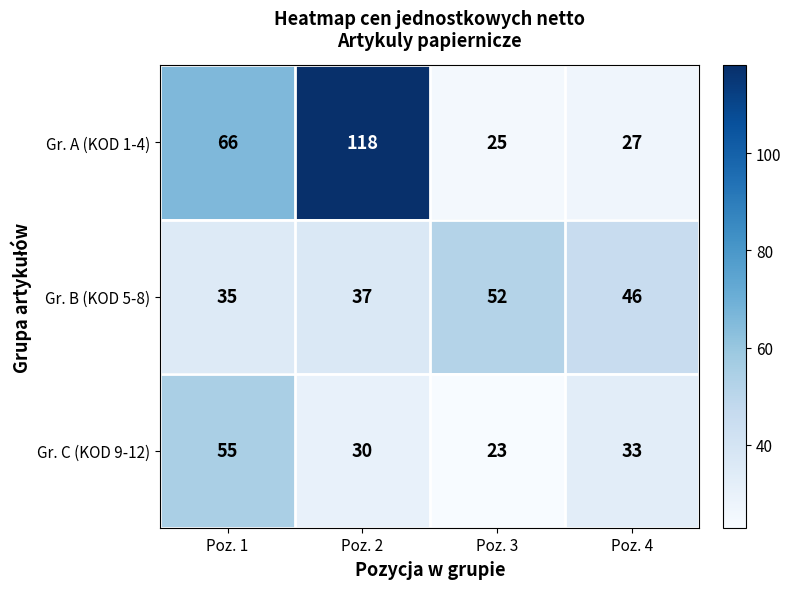

Where is Gr. B (KOD 5-8) nearest to the value 43?

Poz. 4